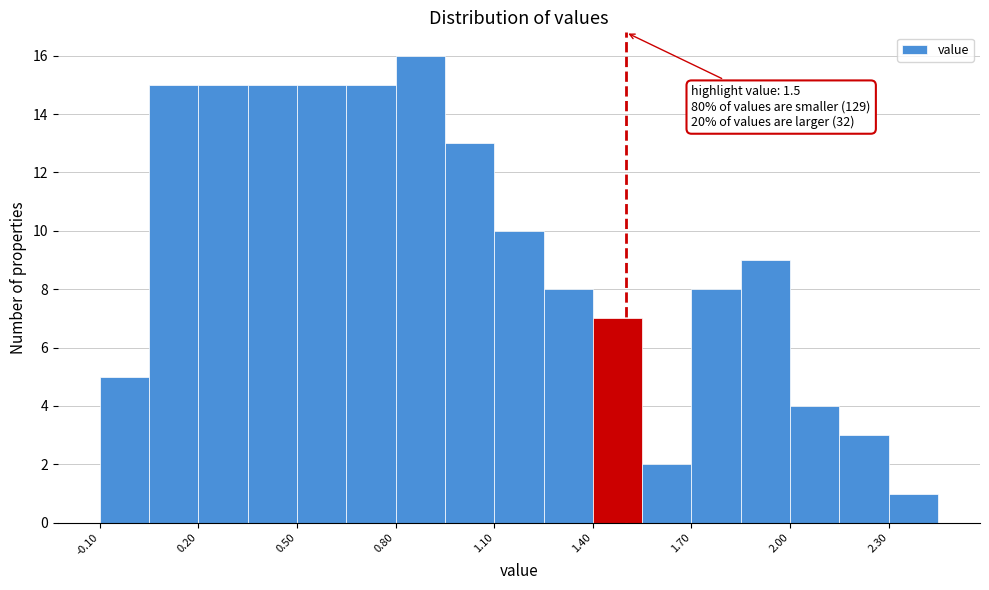

Read against the x-axis, roughly where is the centre of the tallest bar?

0.90